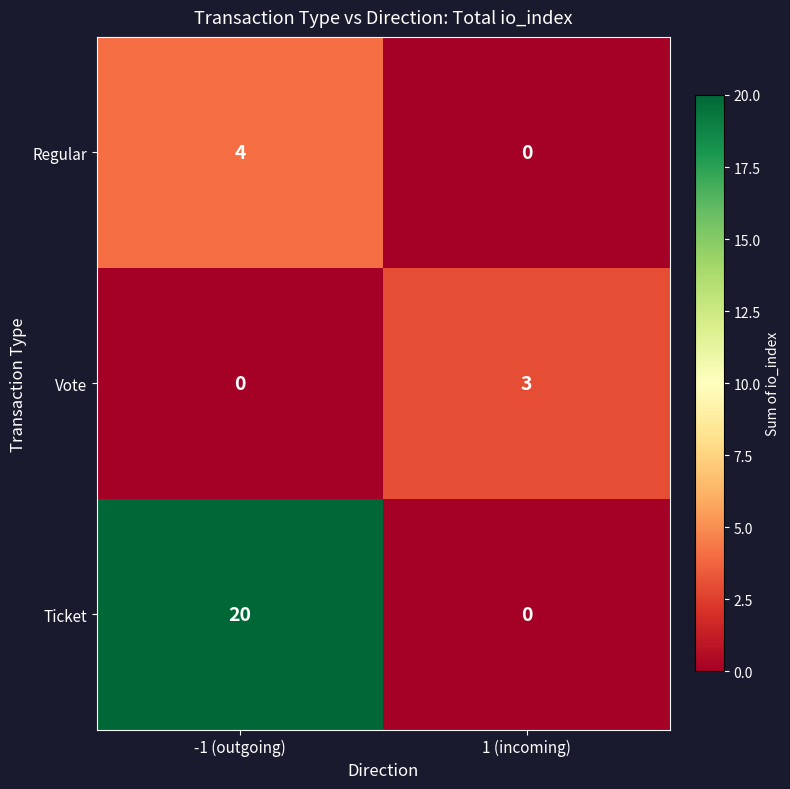

Reading left to right, extract all data points from this chart.

Regular: -1 (outgoing)=4	1 (incoming)=0
Vote: -1 (outgoing)=0	1 (incoming)=3
Ticket: -1 (outgoing)=20	1 (incoming)=0